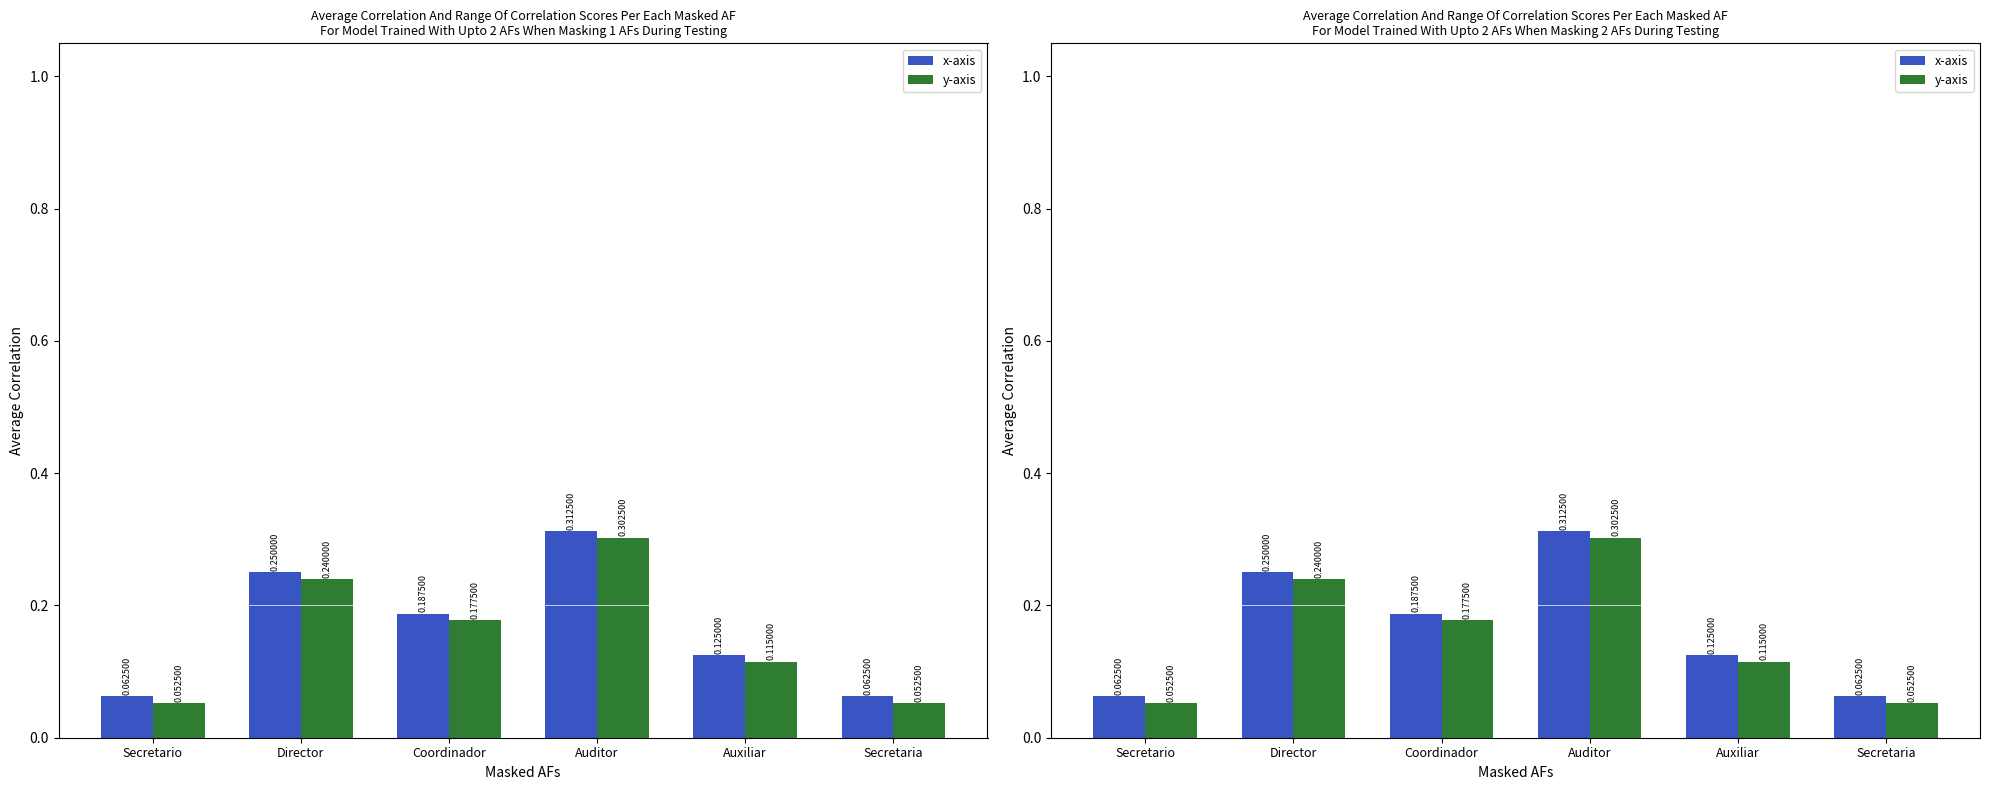

The value of x-axis at Auxiliar is 0.1. True or false?

True